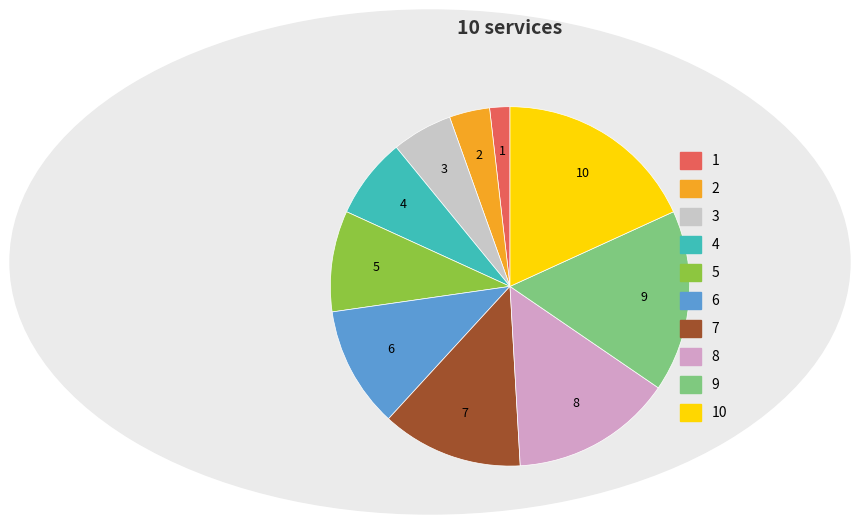

Is there a majority slice in this chart?

No